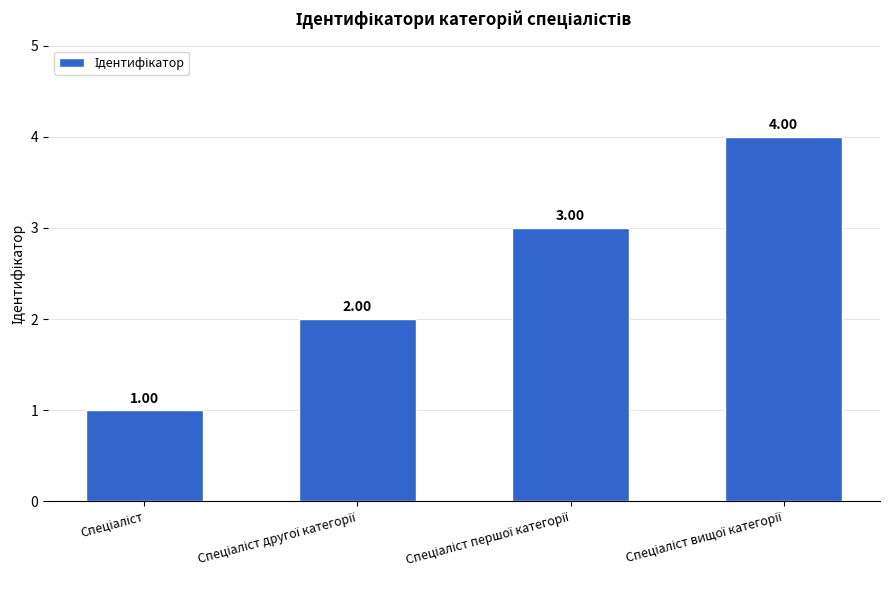

What is the sum of all values?

10